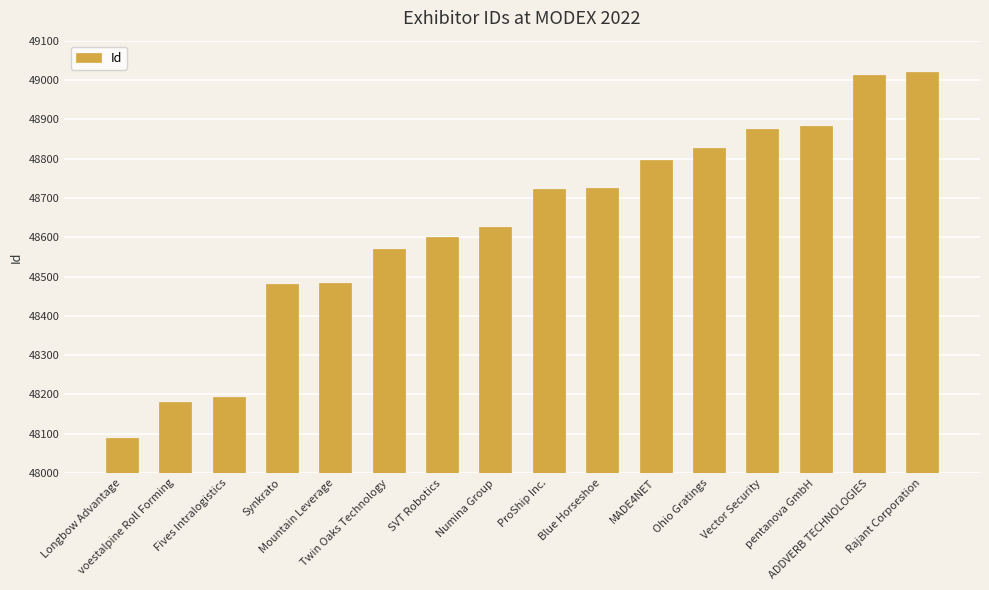

What is the difference between the second highest and minimum values?

923